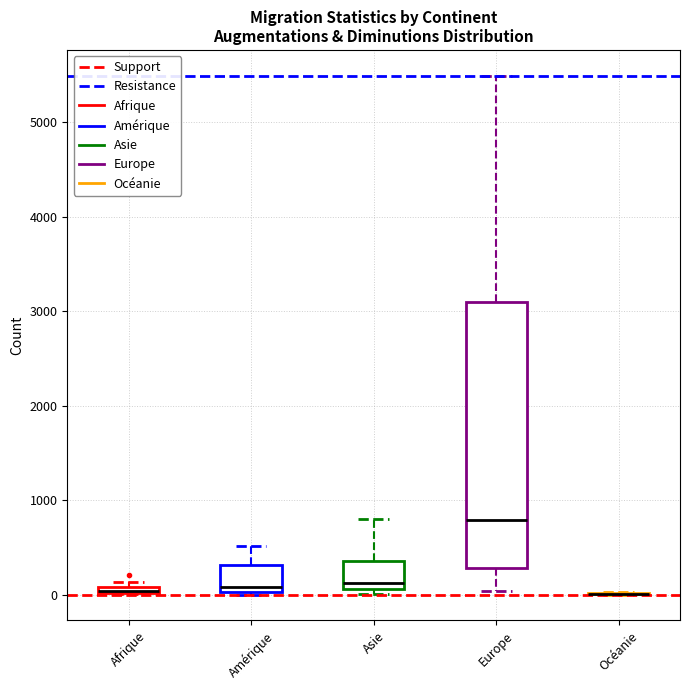

Which box is the tallest, from its lower edge to its upper edge?

Europe